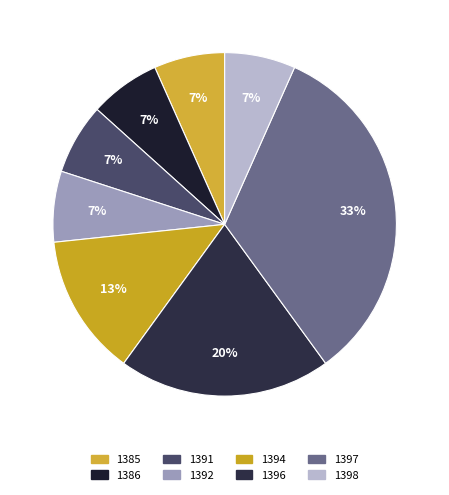

Is it true that 1386 is 1% of the pie?

False